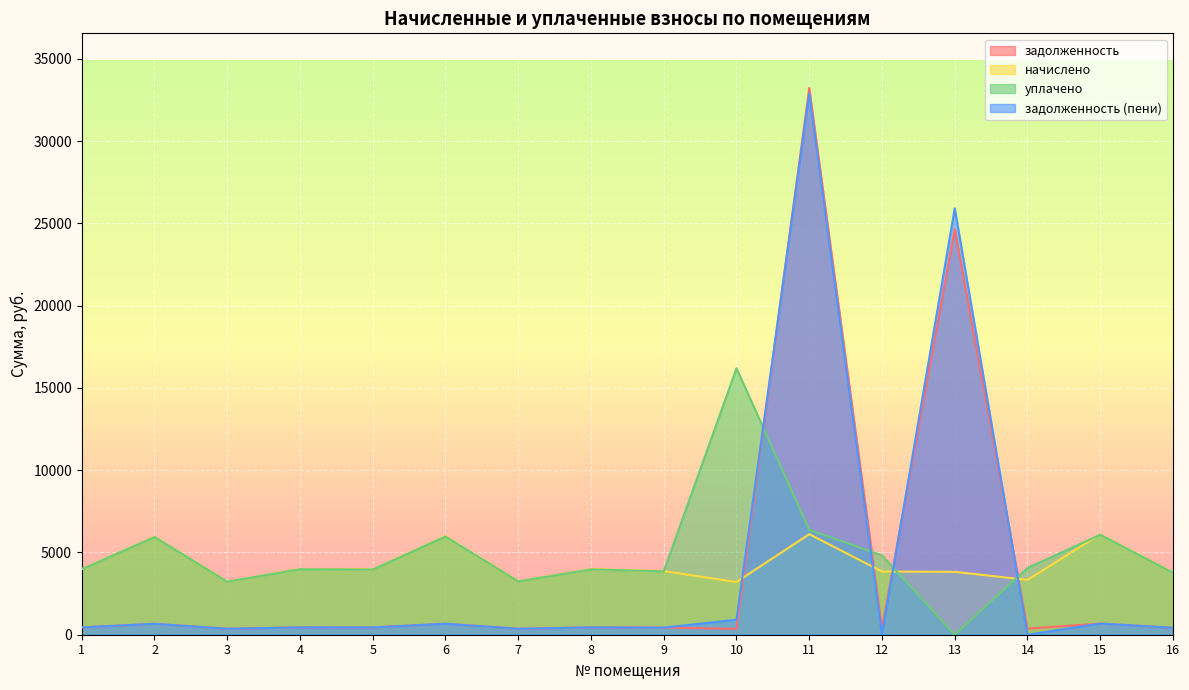

True or false: уплачено and задолженность (пени) cross at least once.

True